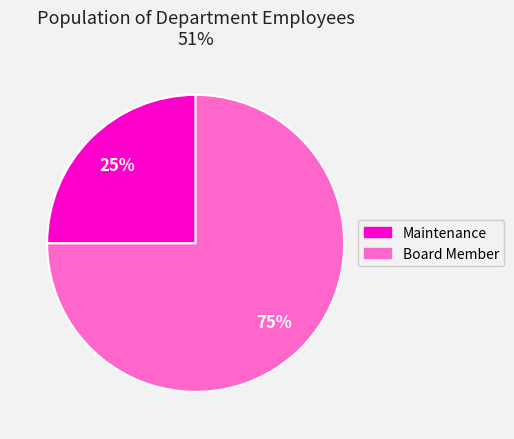

What is the smallest slice in the pie chart?

Maintenance